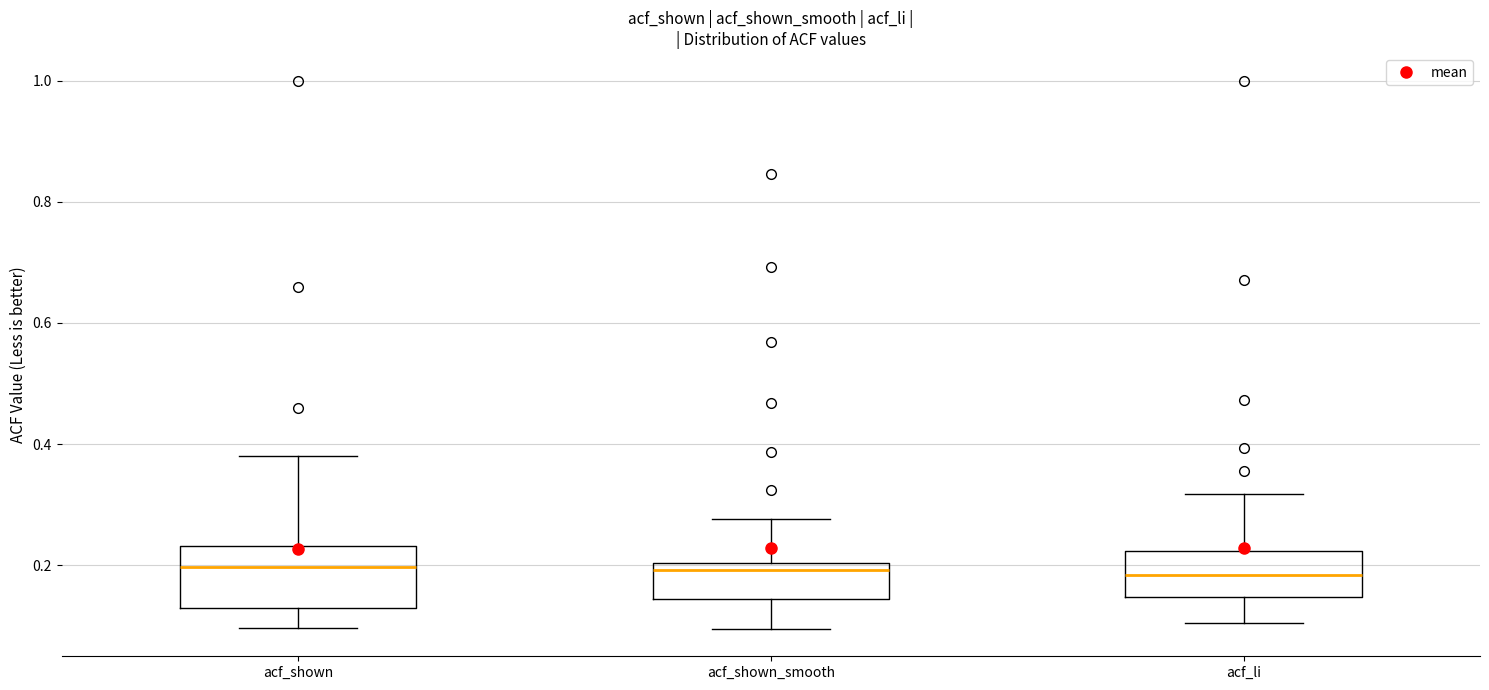

Reading left to right, transcribe this box plot: for each box, give where its median line is, the range the box spans, and where its two whiskers end, as read against the y-axis. The values are not printed on the chart, so give them approximately, as read against the axis.

acf_shown: median 0.20, box 0.12 to 0.24, whiskers 0.10 to 0.38
acf_shown_smooth: median 0.20 (just below the box's upper edge), box 0.14 to 0.20, whiskers 0.10 to 0.28
acf_li: median 0.18, box 0.14 to 0.22, whiskers 0.10 to 0.32